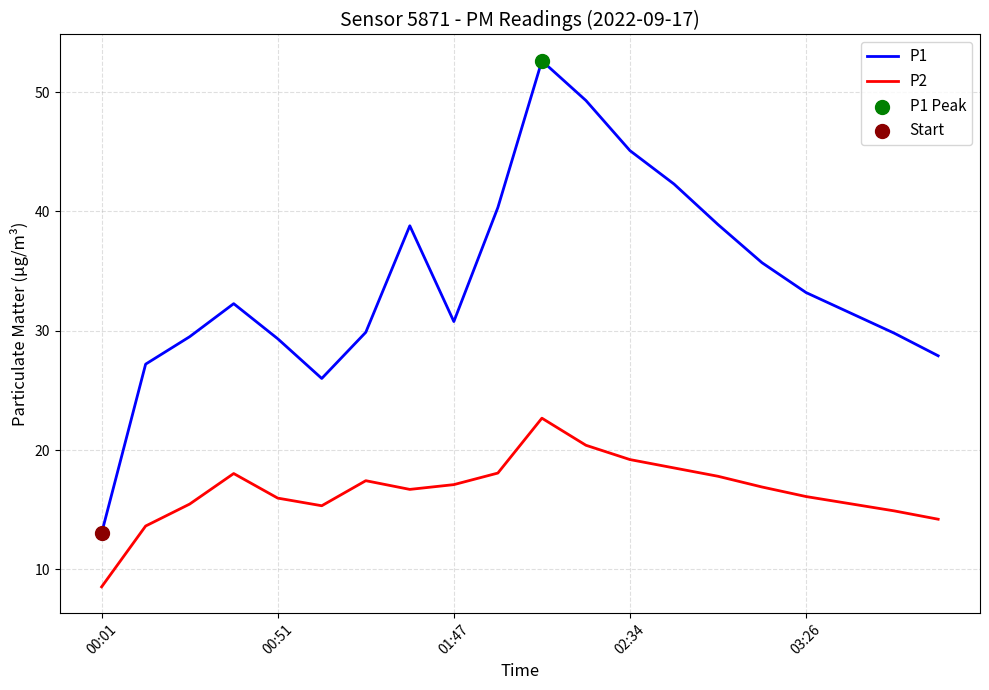

Which series has the largest range (max minus min)?

P1